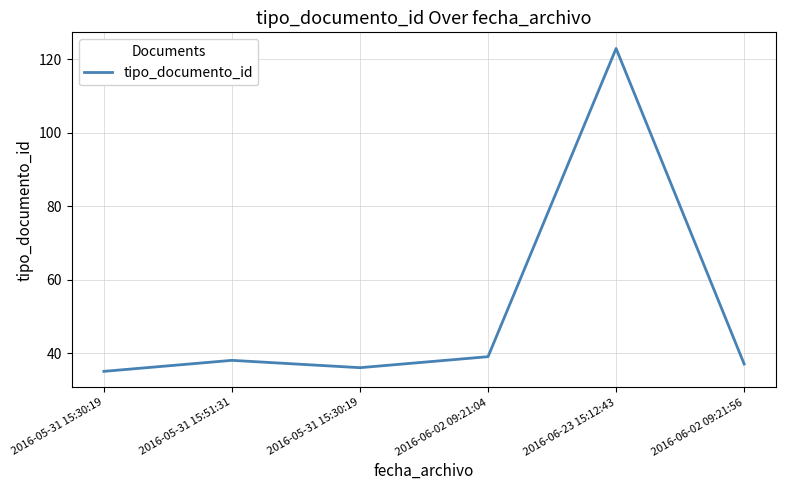

Reading left to right, transcribe all the data shown in this chart.

2016-05-31 15:30:19=35	2016-05-31 15:51:31=38	2016-05-31 15:30:19=36	2016-06-02 09:21:04=39	2016-06-23 15:12:43=123	2016-06-02 09:21:56=37